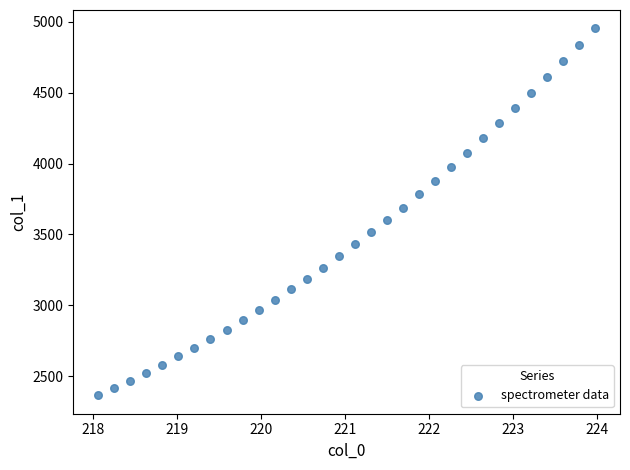

What is the range of Y values (max minus min)?

2588.7